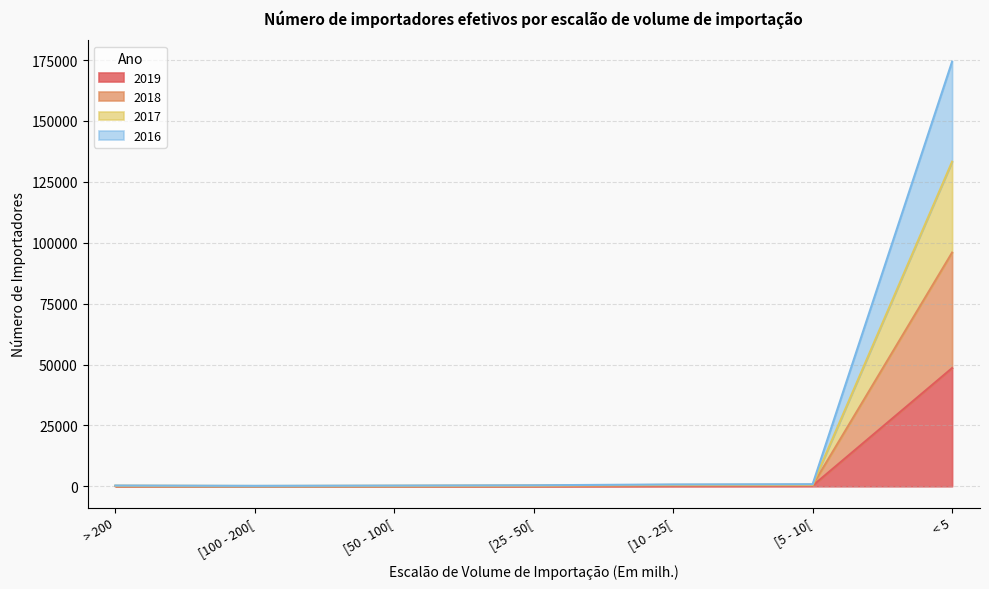

Between > 200 and [5 - 10[, which series saw the biggest shift?

2016